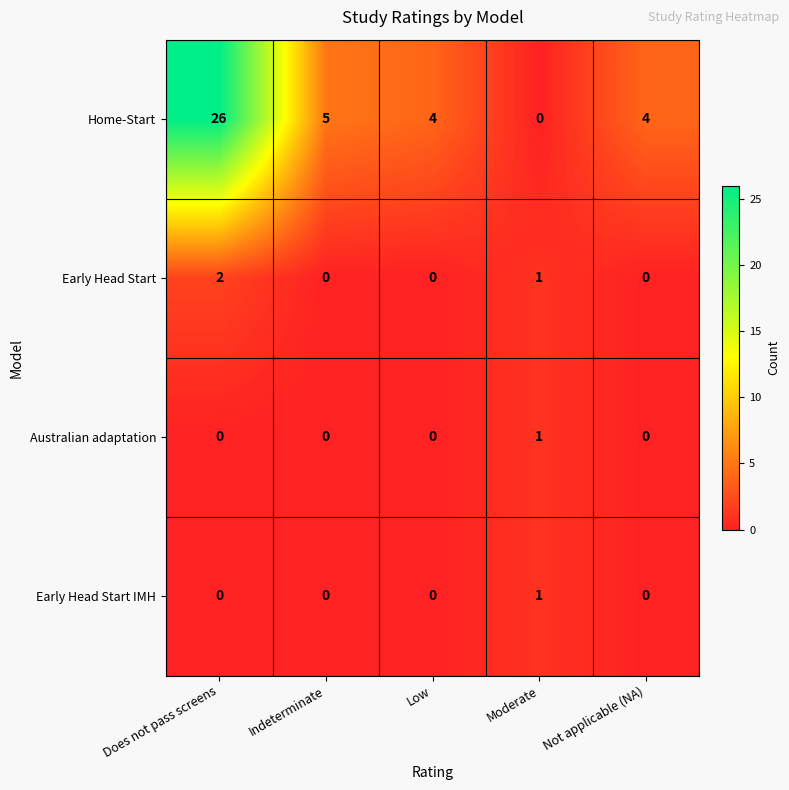

What is the difference between the maximum and minimum values in the Home-Start series?

26